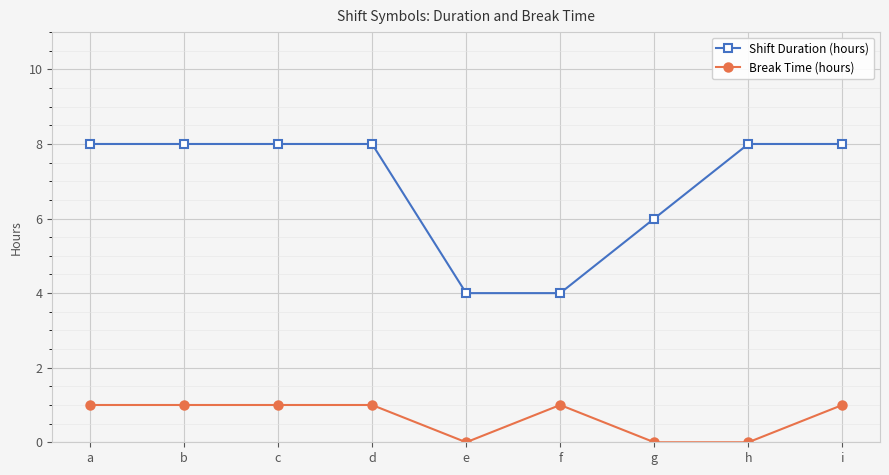

At g, list the series in order from largest to smallest.

Shift Duration (hours), Break Time (hours)